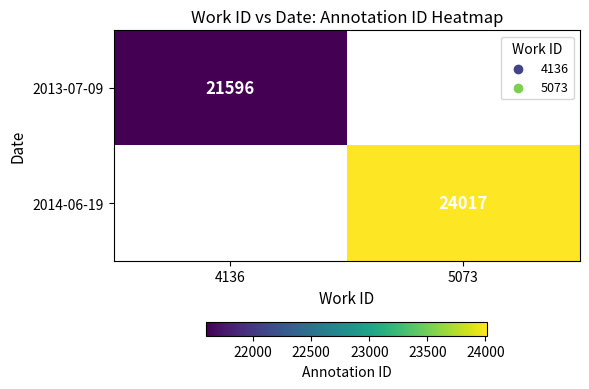

At which category does the chart reach its minimum across all series?

4136